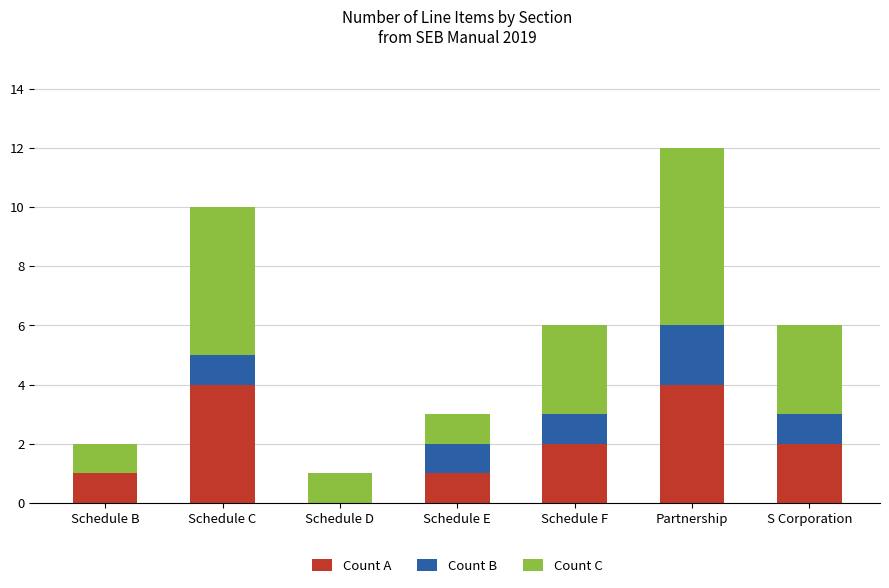

Count the number of categories in the chart.

7